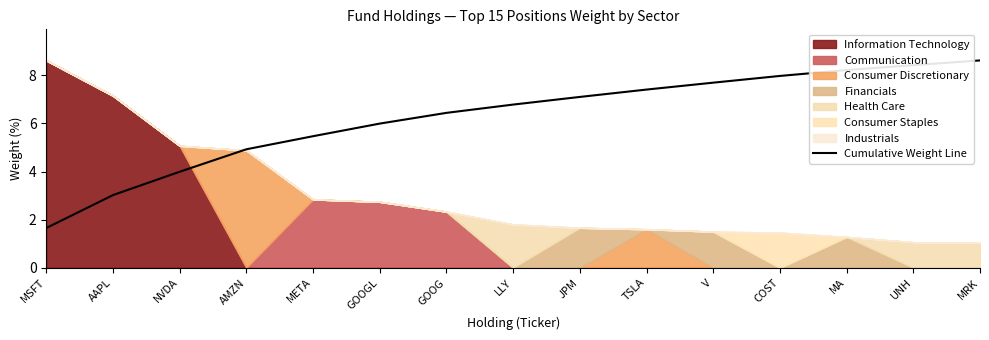

Where does the data first go above 6?

GOOG